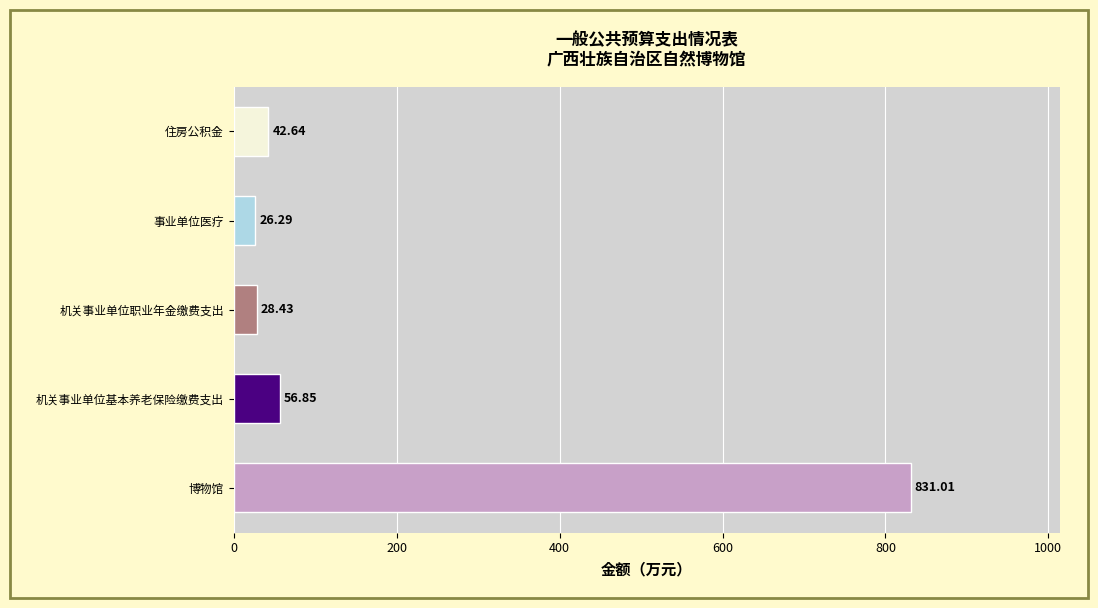

Approximately how many times larger is the value at 事业单位医疗 compared to 住房公积金?

0.6